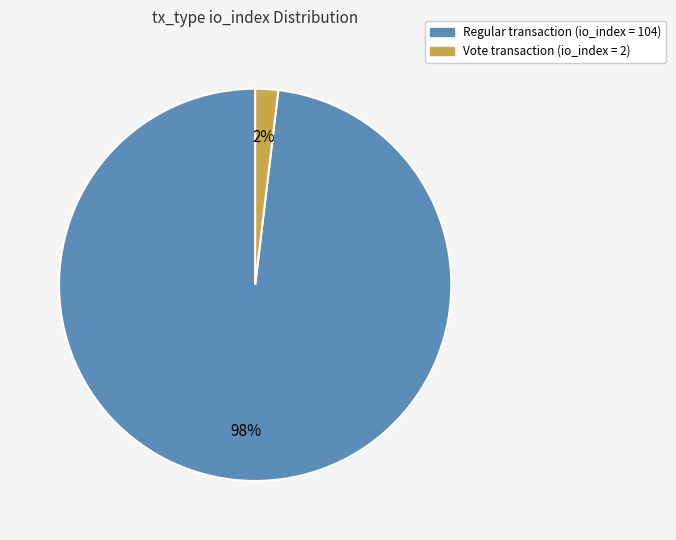

To the nearest percent, what is the average slice percentage?

50%